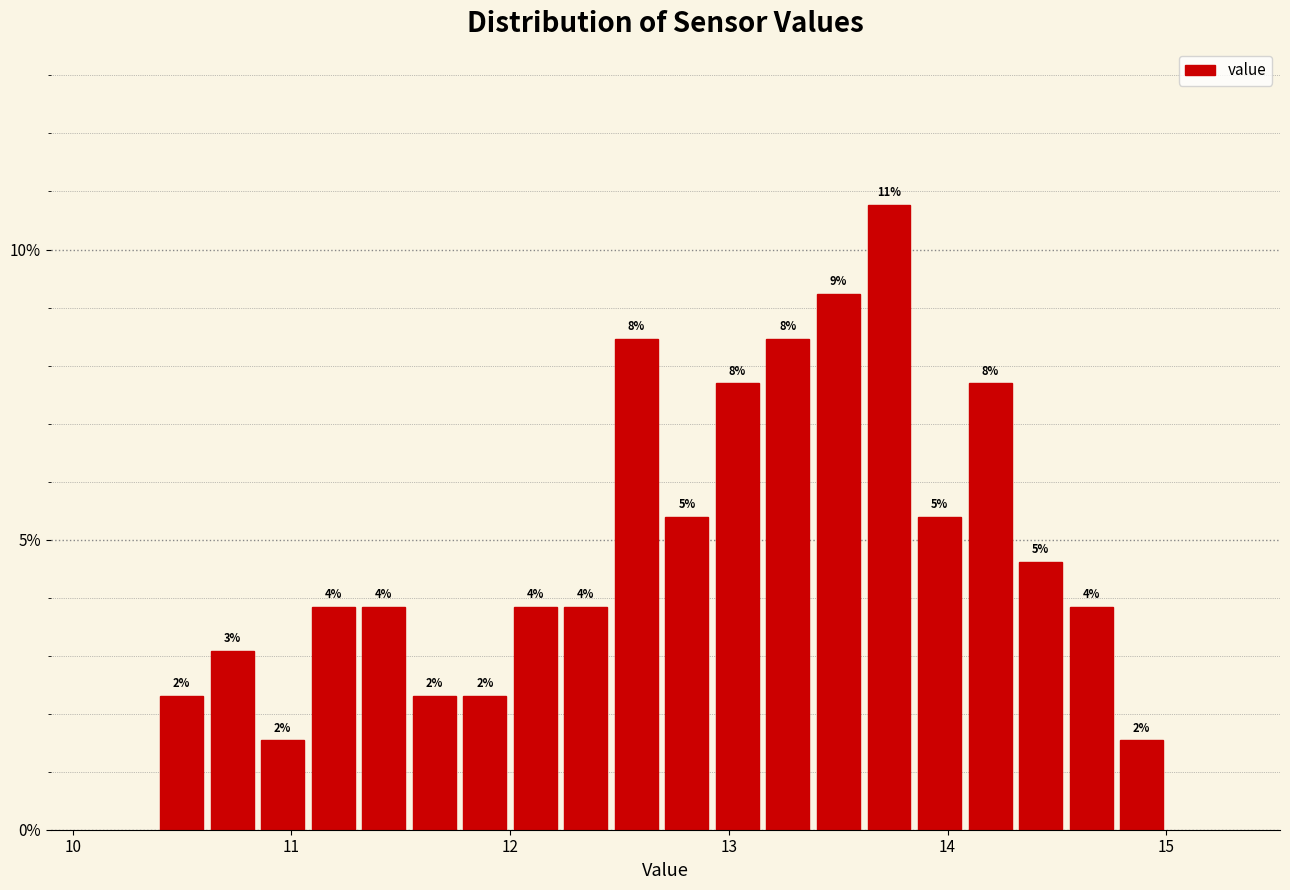

Read against the x-axis, roughly where is the centre of the tallest bar?

13.7